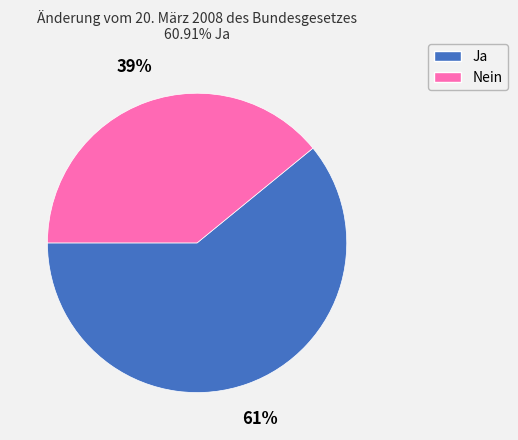

To the nearest percent, what is the combined percentage of Ja and Nein?

100%